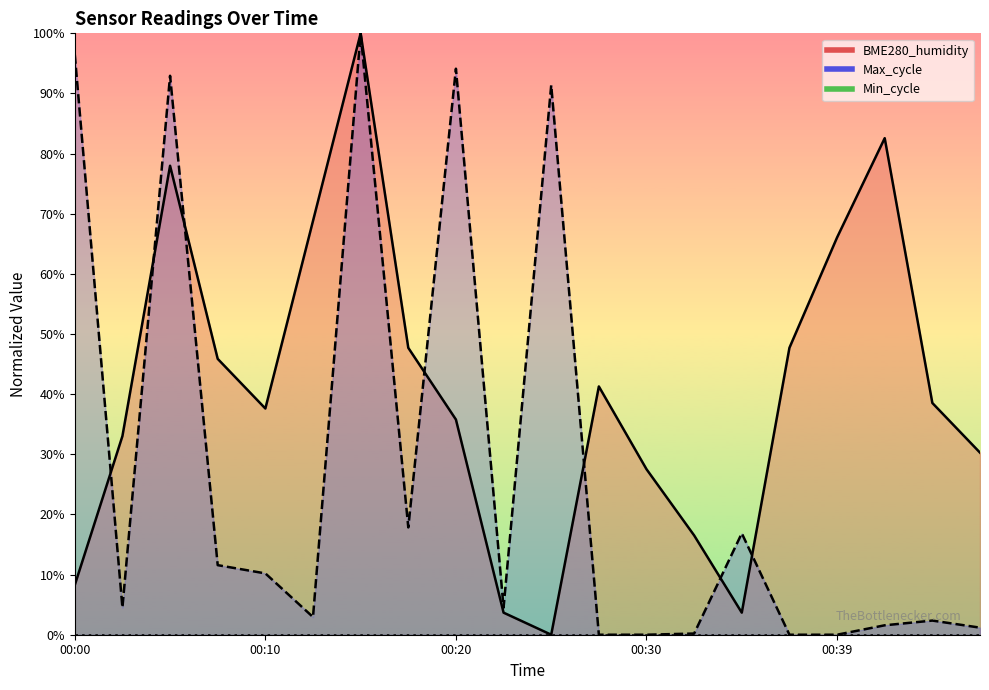

What value does the Max_cycle series have at 00:20?

94.1